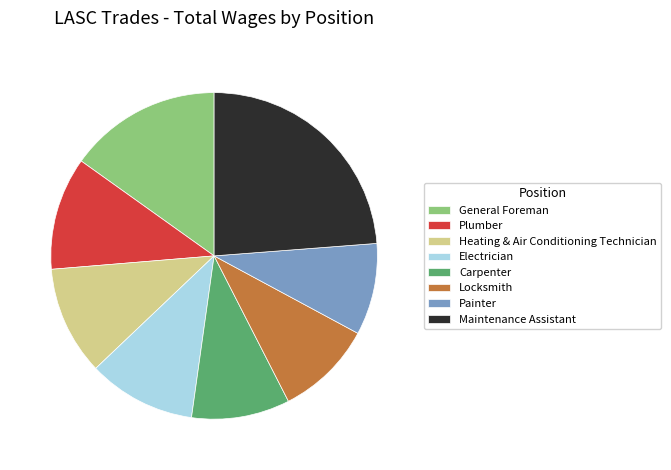

Does Maintenance Assistant account for over 50% of the chart?

No